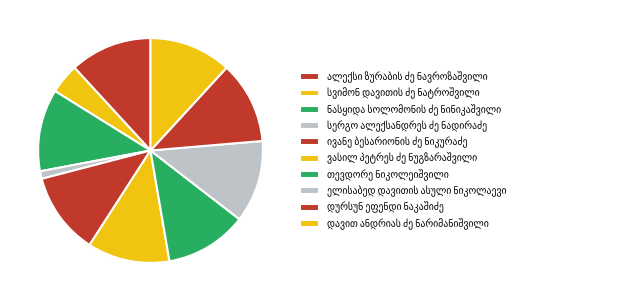

The სვიმონ დავითის ძე ნატროშვილი slice represents 4% of the pie. True or false?

True